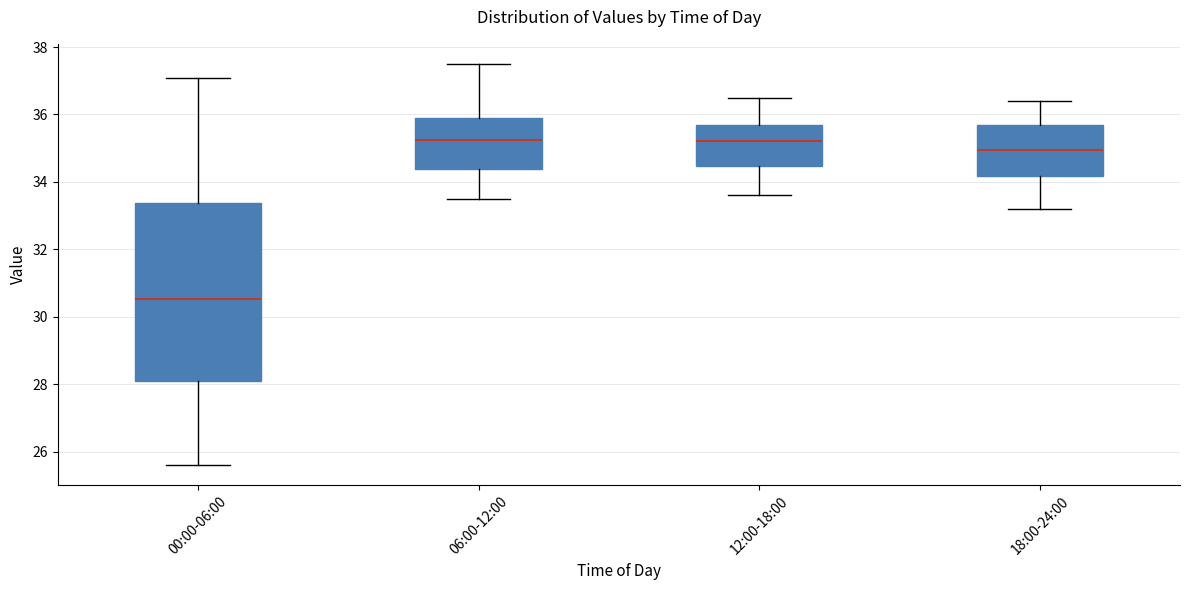

Reading left to right, transcribe this box plot: for each box, give where its median line is, the range the box spans, and where its two whiskers end, as read against the y-axis. The values are not printed on the chart, so give them approximately, as read against the axis.

00:00-06:00: median 30.6, box 28.0 to 33.4, whiskers 25.6 to 37.0
06:00-12:00: median 35.2, box 34.4 to 36.0, whiskers 33.6 to 37.6
12:00-18:00: median 35.2, box 34.4 to 35.8, whiskers 33.6 to 36.6
18:00-24:00: median 35.0, box 34.2 to 35.8, whiskers 33.2 to 36.4